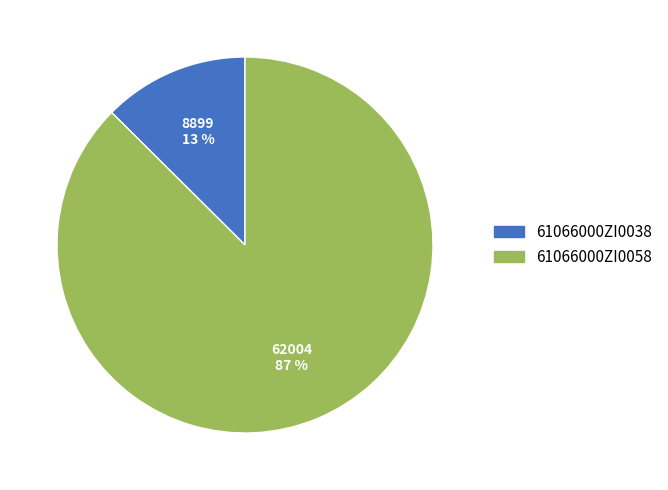

Do 61066000ZI0038 and 61066000ZI0058 together represent more than half of the pie?

Yes